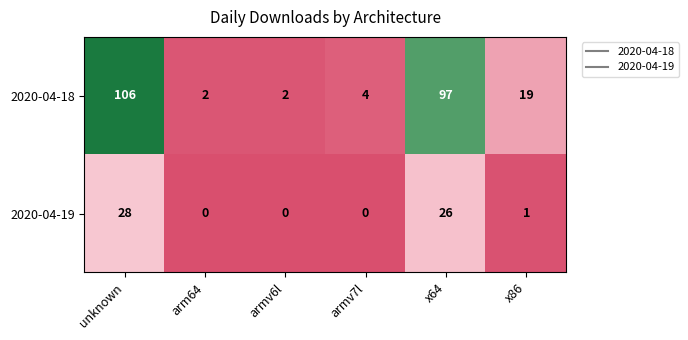

Reading left to right, transcribe all the data shown in this chart.

2020-04-18: 106	2	2	4	97	19
2020-04-19: 28	0	0	0	26	1